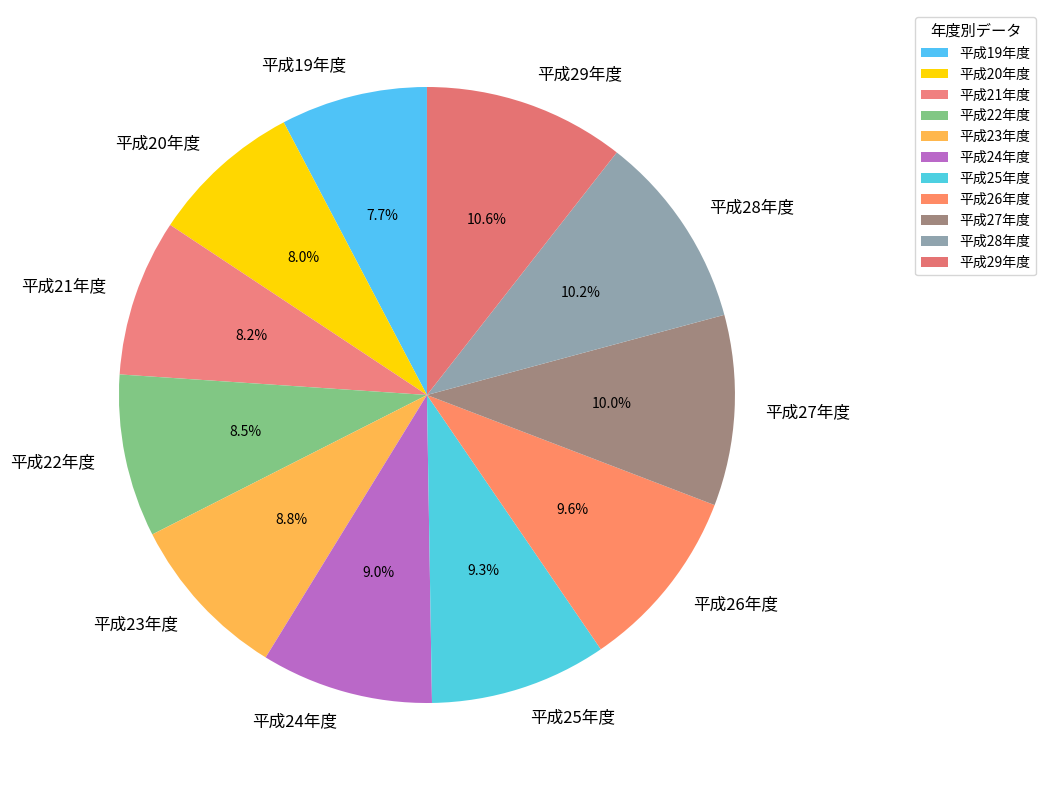

Does any single category account for the majority?

No